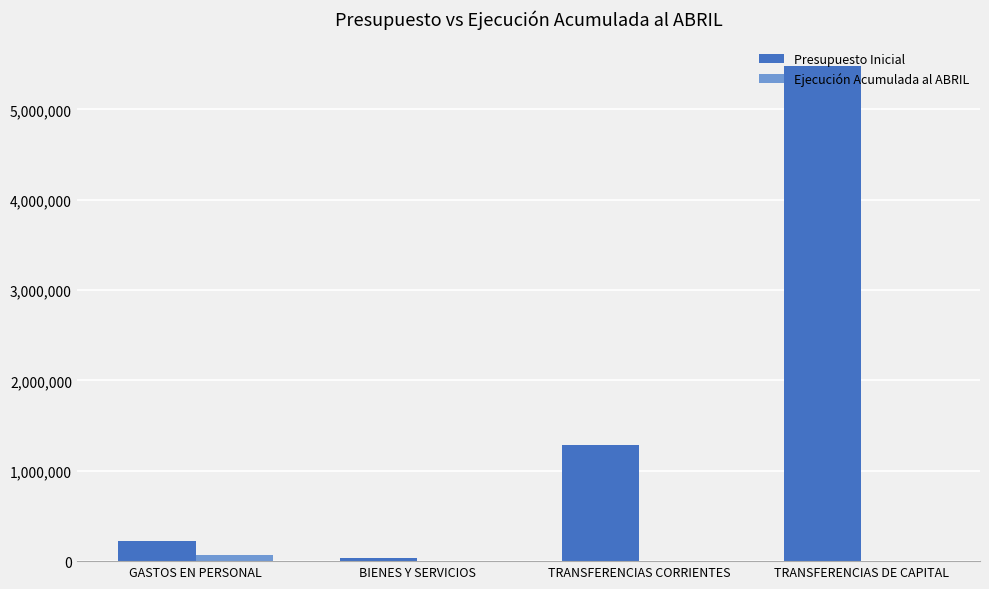

Between GASTOS EN PERSONAL and TRANSFERENCIAS DE CAPITAL, which series saw the biggest shift?

Presupuesto Inicial